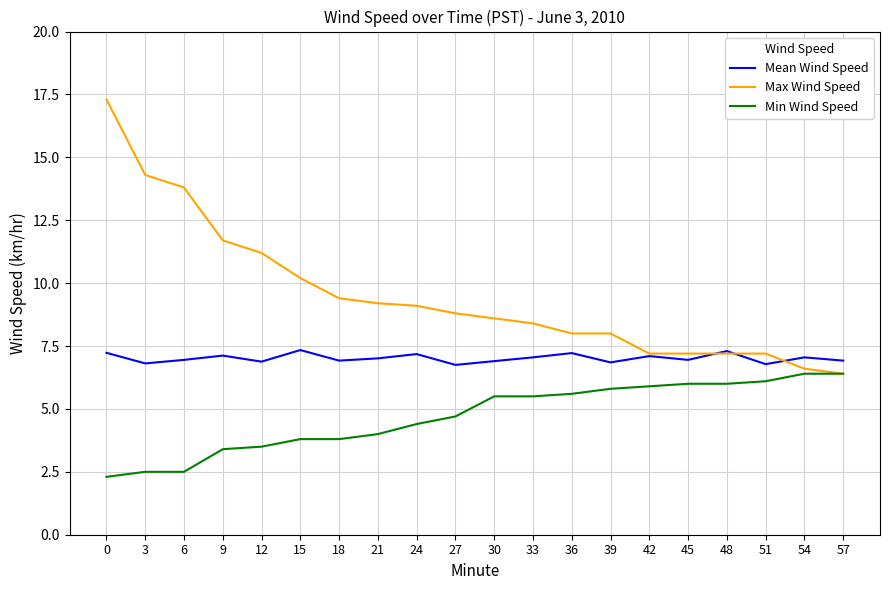

At 21, list the series in order from smallest to largest.

Min Wind Speed, Mean Wind Speed, Max Wind Speed